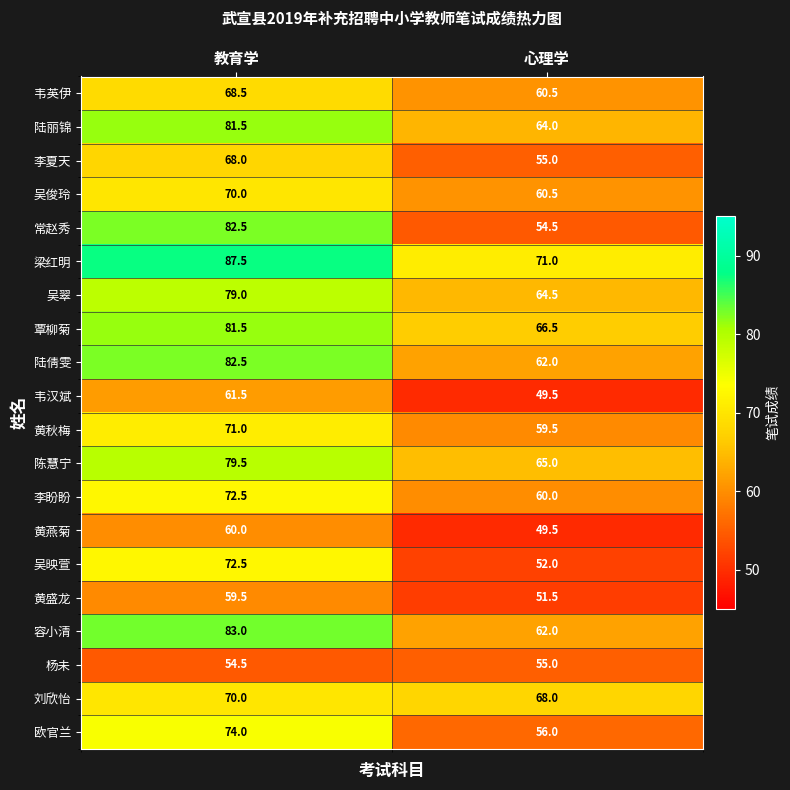

At which category does the chart reach its minimum across all series?

心理学